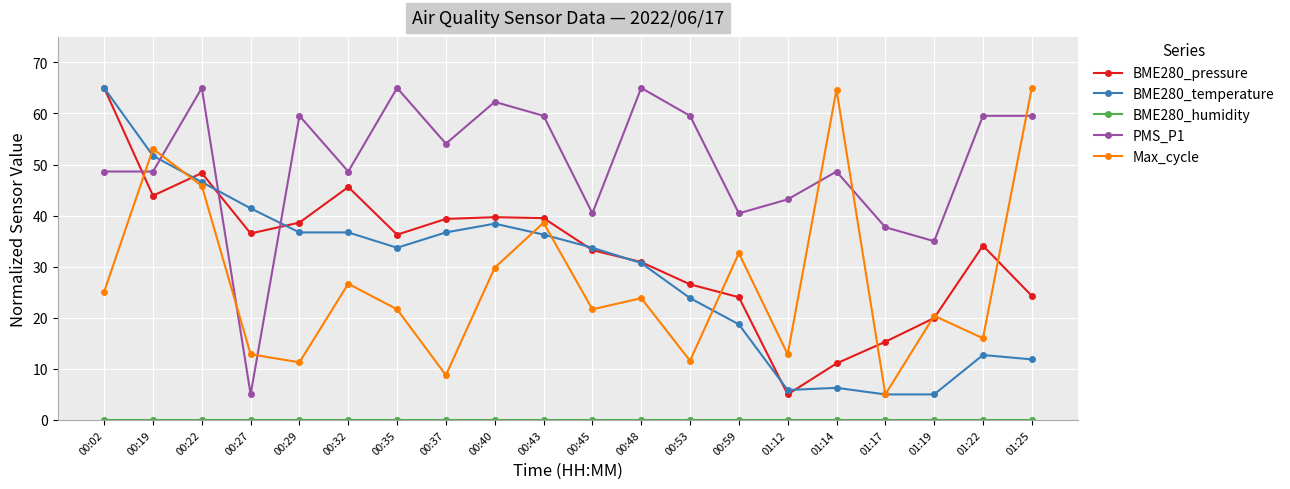

True or false: Max_cycle and PMS_P1 cross at least once.

True